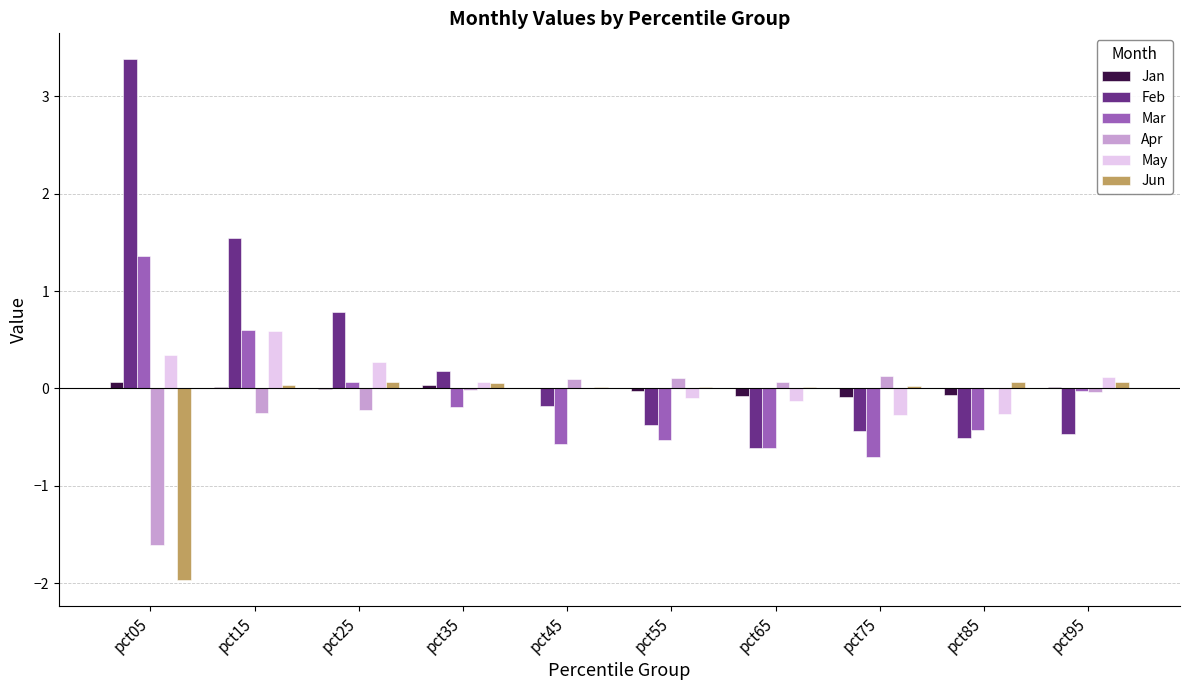

What is the greatest value displayed?

3.4